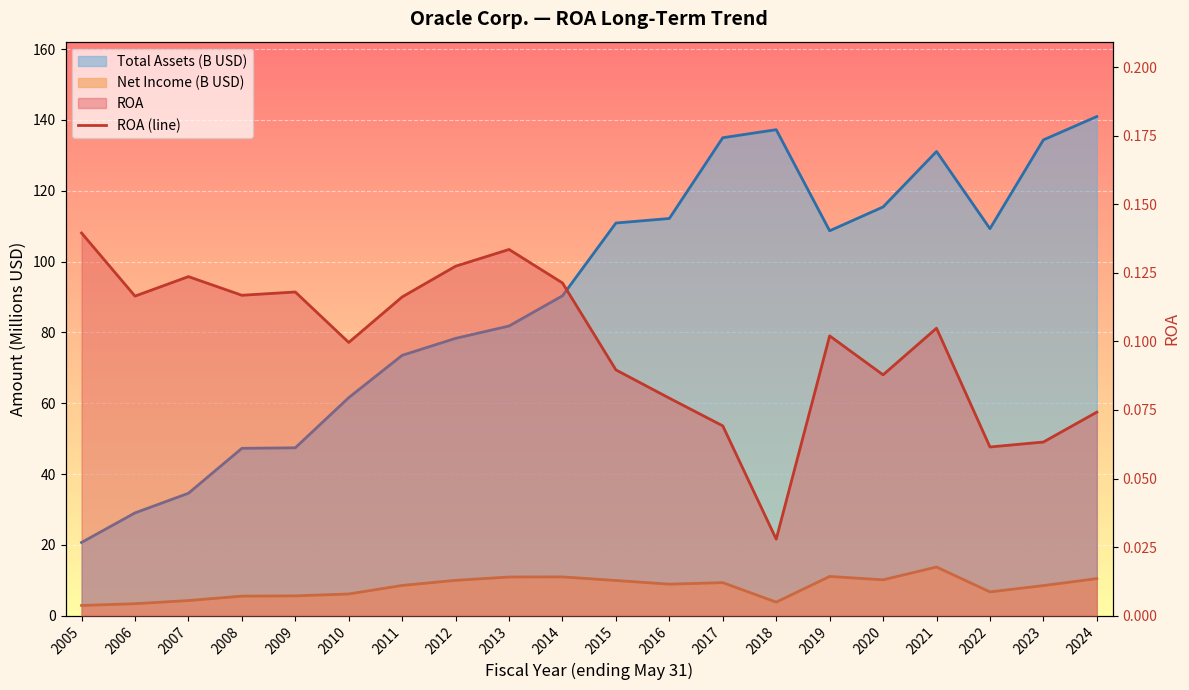

How many points are higher than both their immediate neighbors (excluding endpoints)?

5